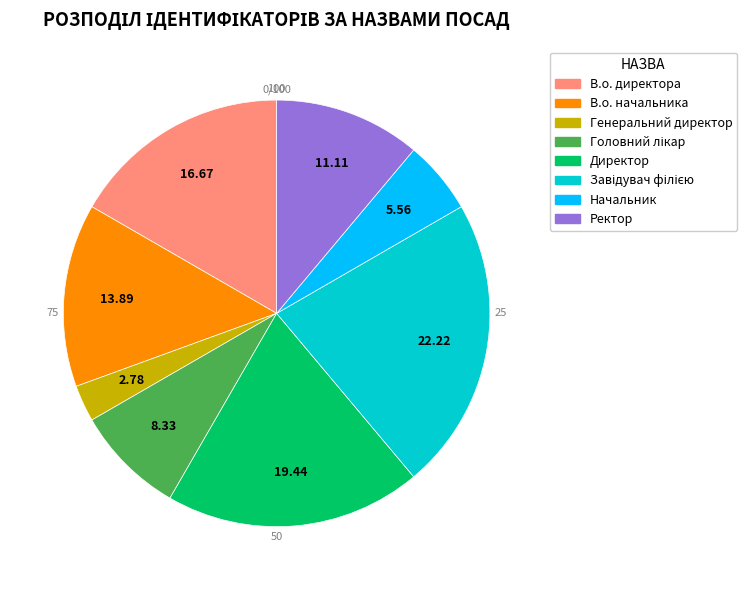

Do Ректор and Генеральний директор together represent more than half of the pie?

No